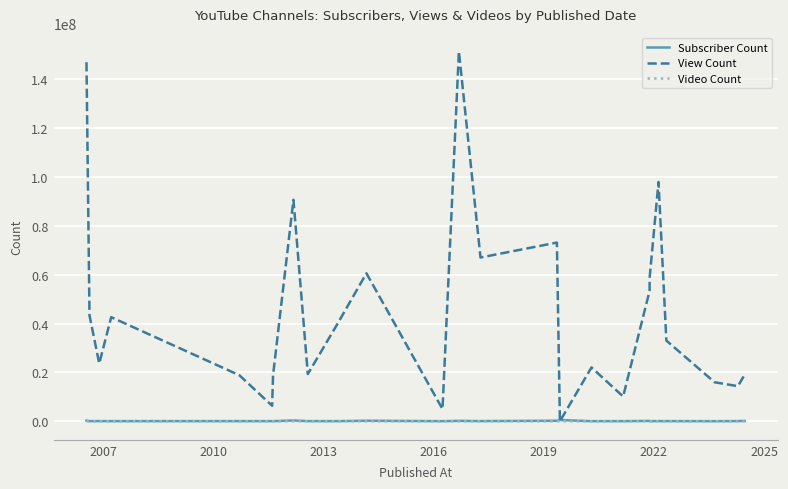

Which series has the largest total across all categories?

View Count